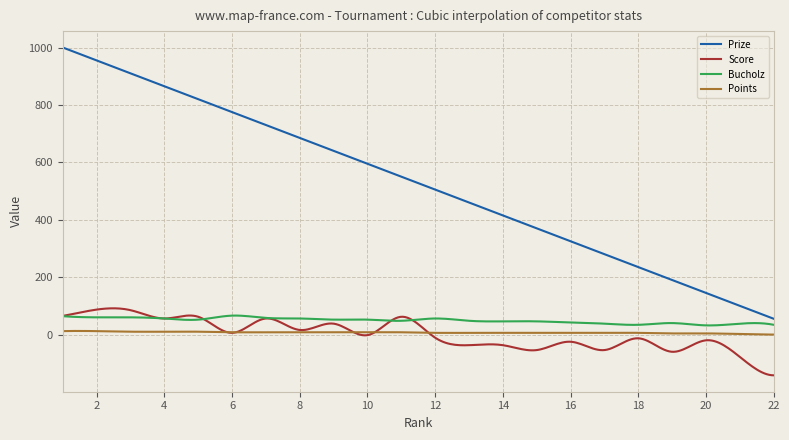

How many lines are shown in the chart?

4